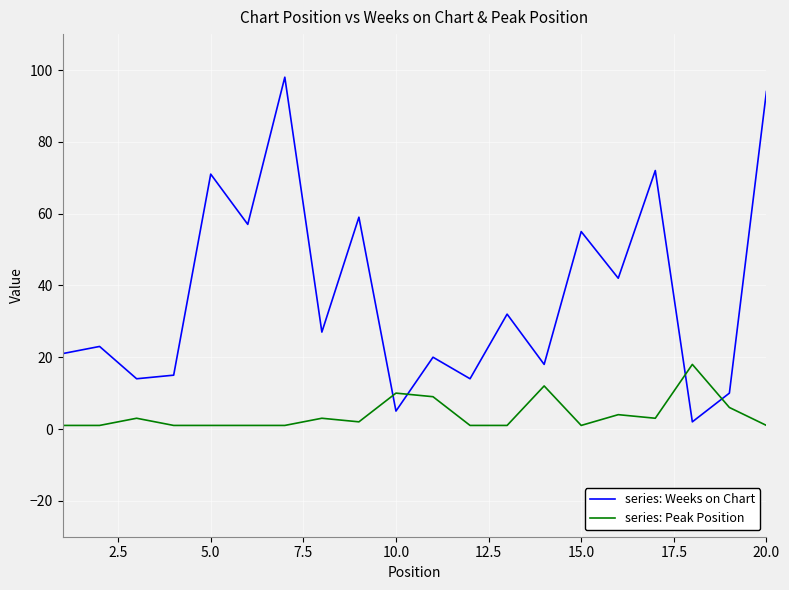

How many lines are shown in the chart?

2